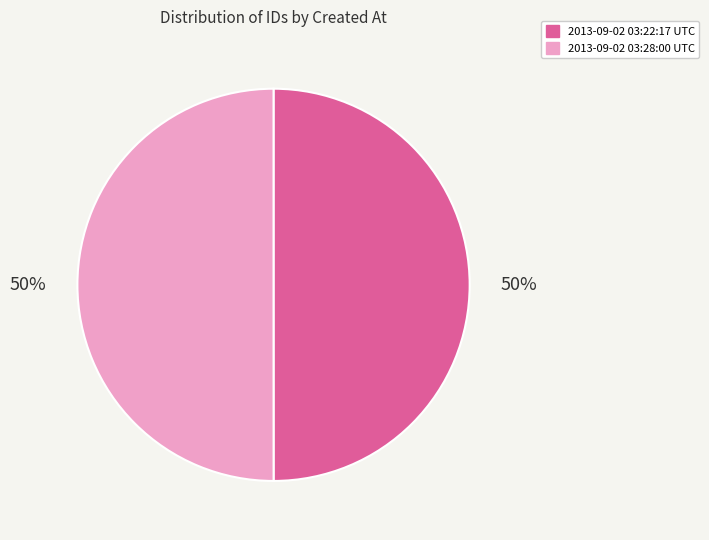

What is the ratio of the value at 2013-09-02 03:22:17 UTC to the value at 2013-09-02 03:28:00 UTC?

1.0